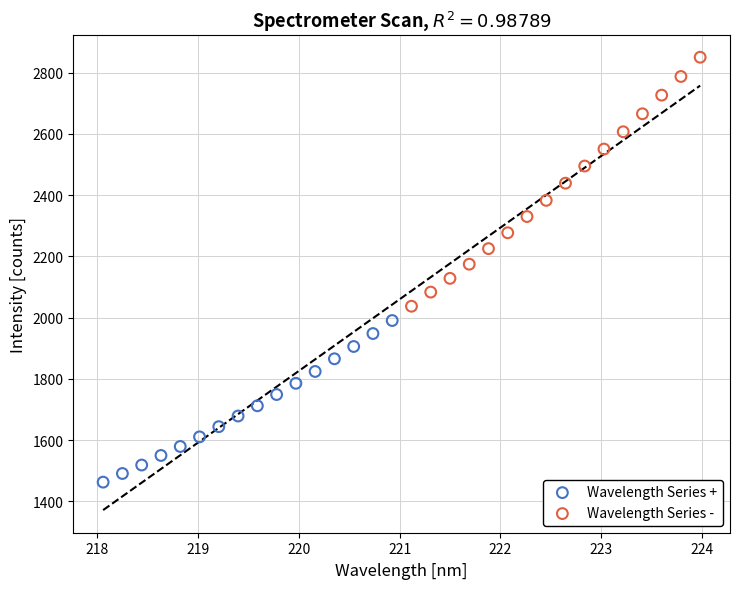

Which series contains the highest Y value?

Wavelength Series -